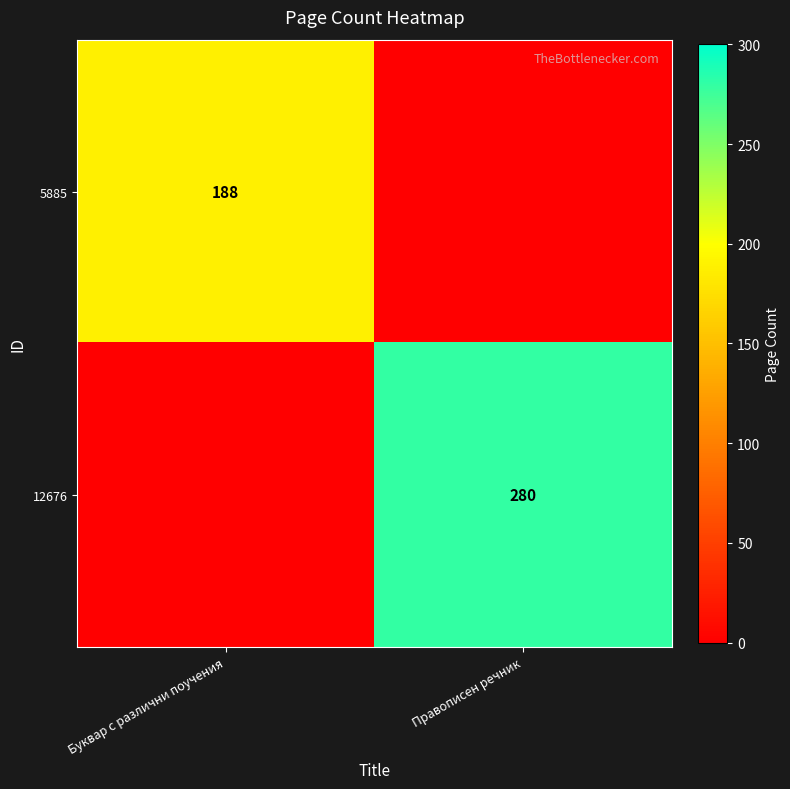

Which label corresponds to the smallest value in the chart?

Правописен речник